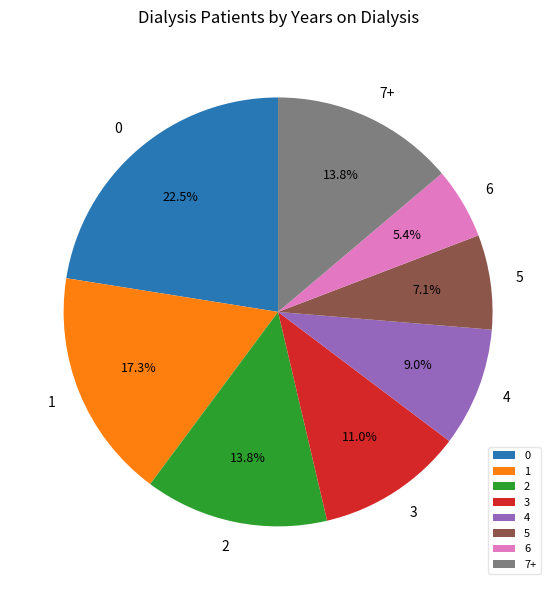

Does 5 account for over 50% of the chart?

No